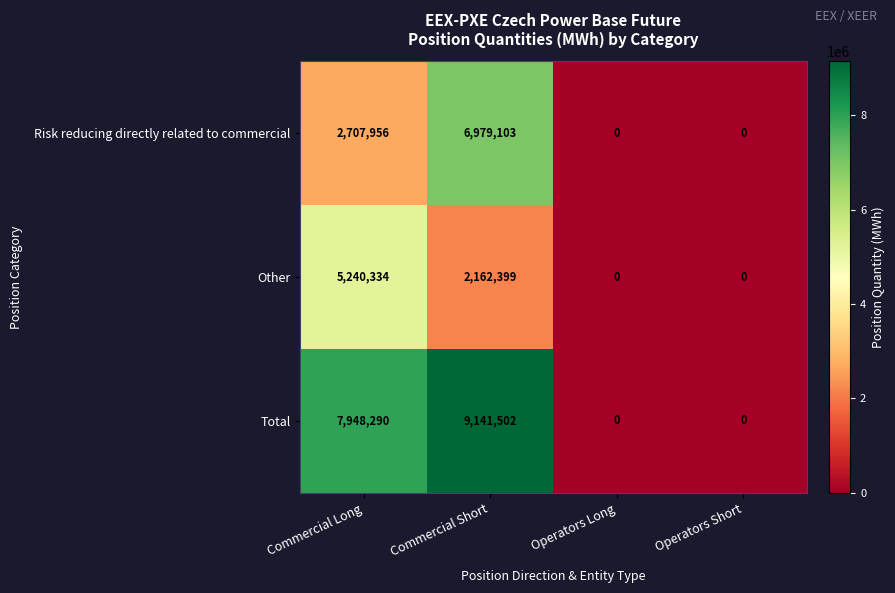

Read the Other value at Commercial Short, to the nearest 10.

2162400